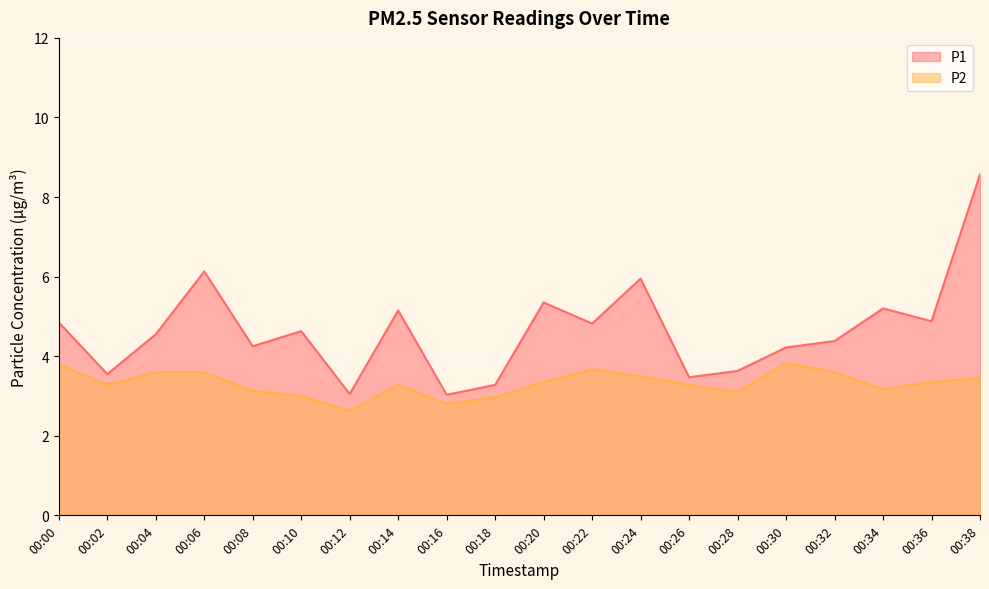

True or false: P1 and P2 intersect in this chart.

False